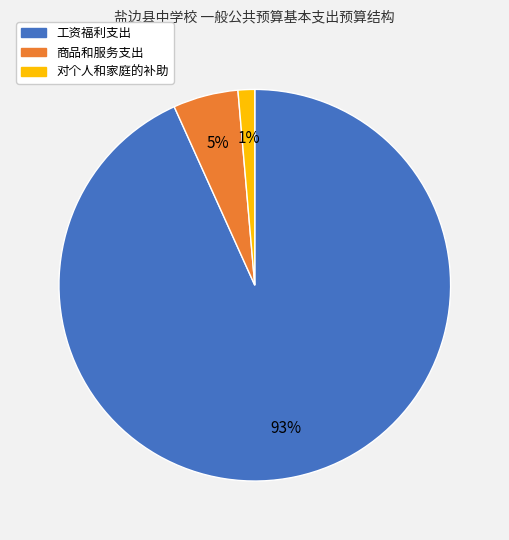

Do 商品和服务支出 and 对个人和家庭的补助 together represent more than half of the pie?

No